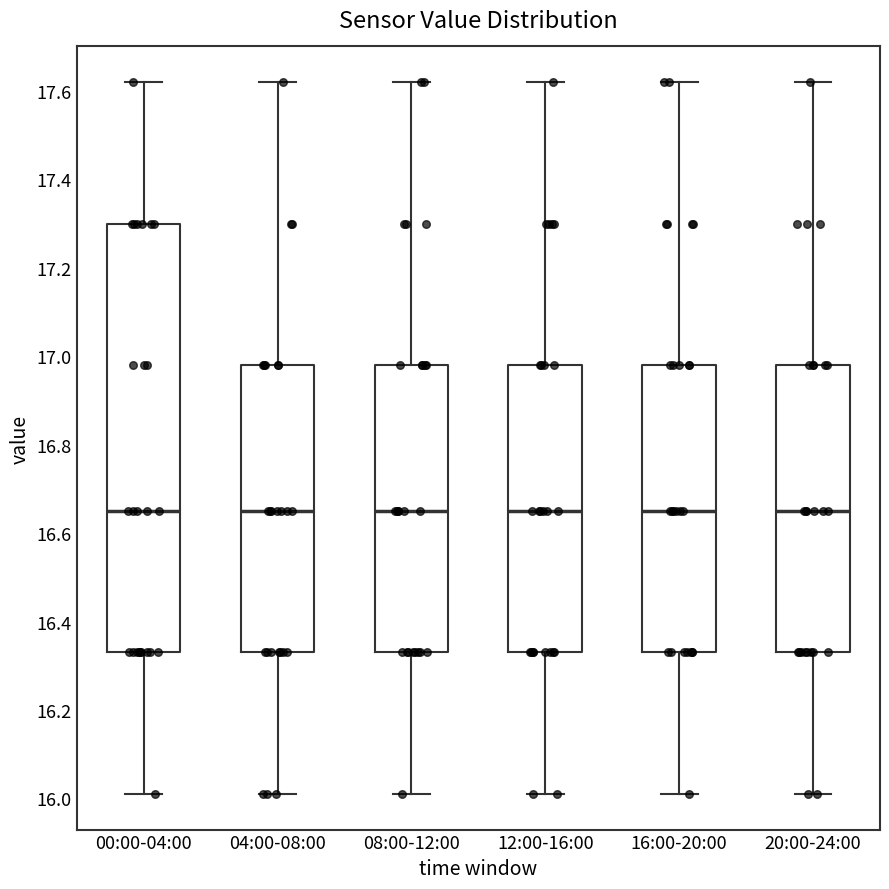

Reading left to right, transcribe this box plot: for each box, give where its median line is, the range the box spans, and where its two whiskers end, as read against the y-axis. The values are not printed on the chart, so give them approximately, as read against the axis.

00:00-04:00: median 16.66, box 16.34 to 17.30, whiskers 16.02 to 17.62
04:00-08:00: median 16.66, box 16.34 to 16.98, whiskers 16.02 to 17.62
08:00-12:00: median 16.66, box 16.34 to 16.98, whiskers 16.02 to 17.62
12:00-16:00: median 16.66, box 16.34 to 16.98, whiskers 16.02 to 17.62
16:00-20:00: median 16.66, box 16.34 to 16.98, whiskers 16.02 to 17.62
20:00-24:00: median 16.66, box 16.34 to 16.98, whiskers 16.02 to 17.62